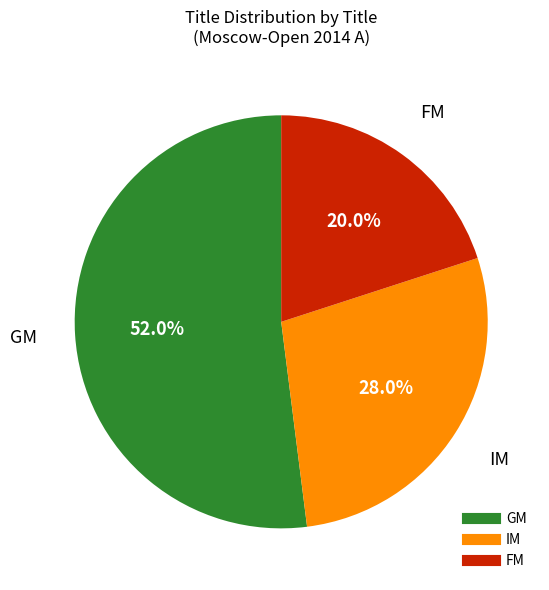

How much of the chart is everything except GM?

48.0%